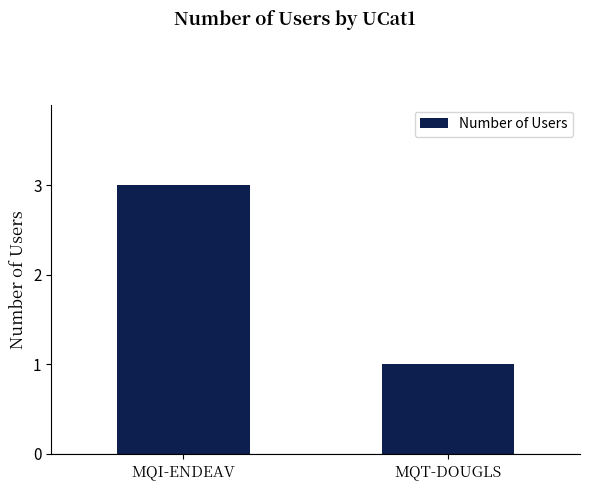

True or false: the data shows 5 at MQI-ENDEAV.

False